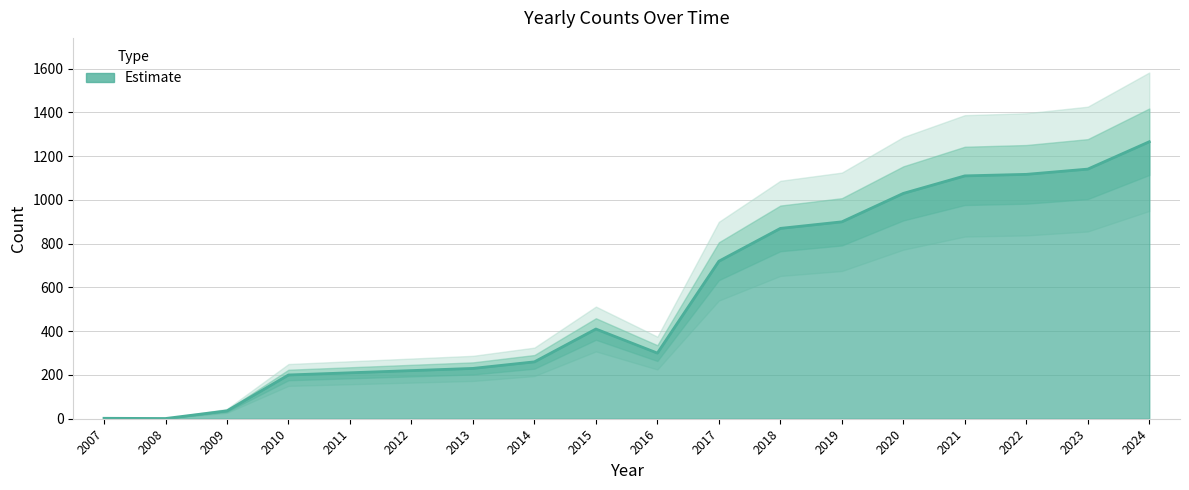

What is the maximum value shown in the chart?

1266